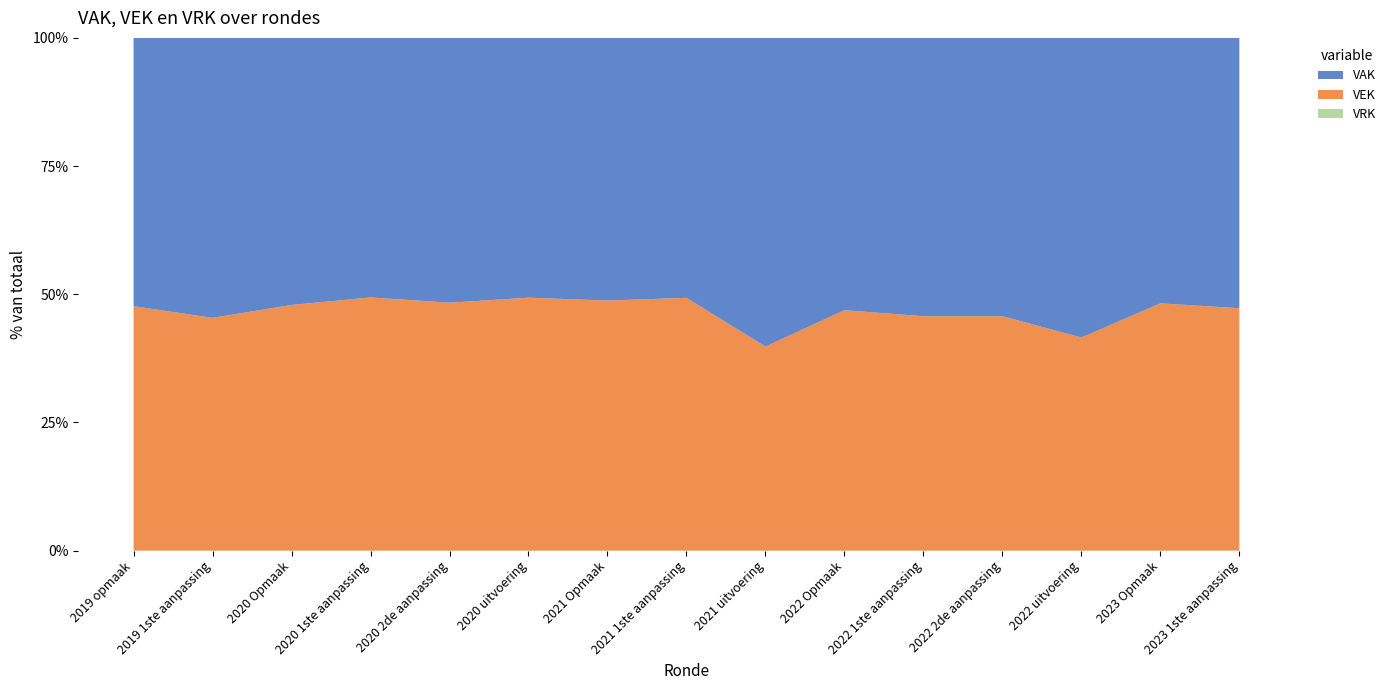

What is the total value across all series at 2023 Opmaak?

100.0